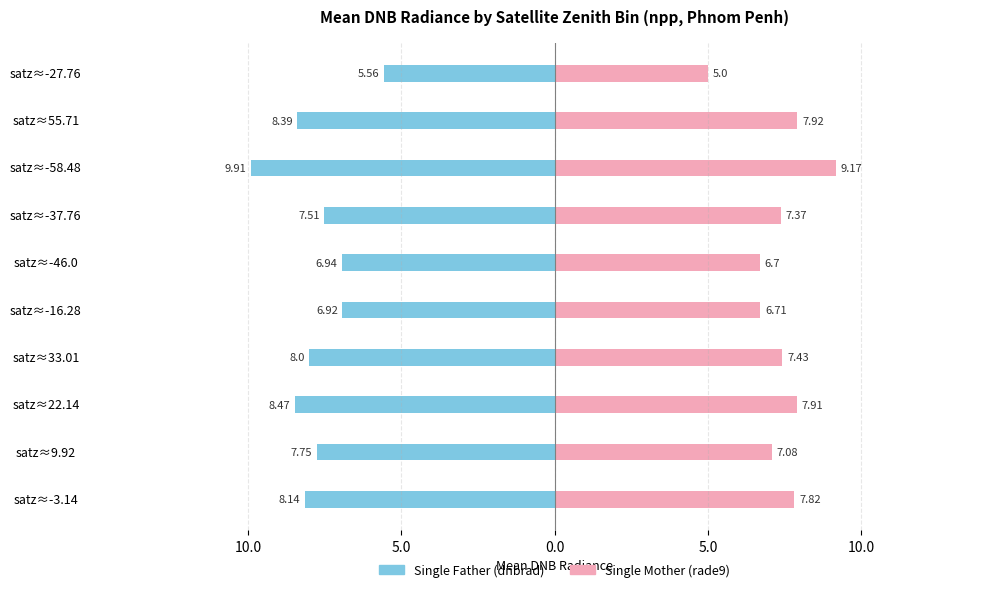

True or false: Single Father (dnbrad) has a value of -8.4 at satz≈55.71.

True